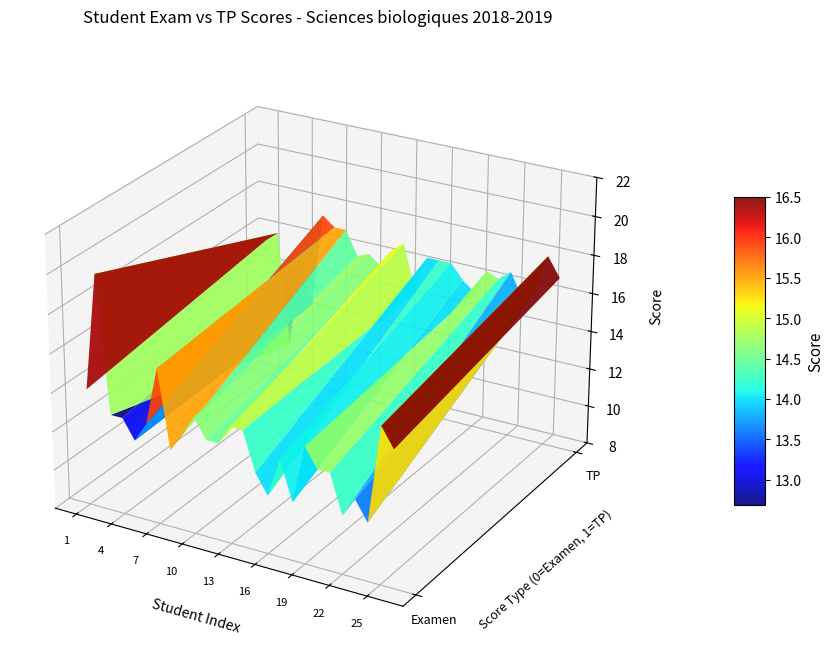

What is the sum of all examen values?

346.0